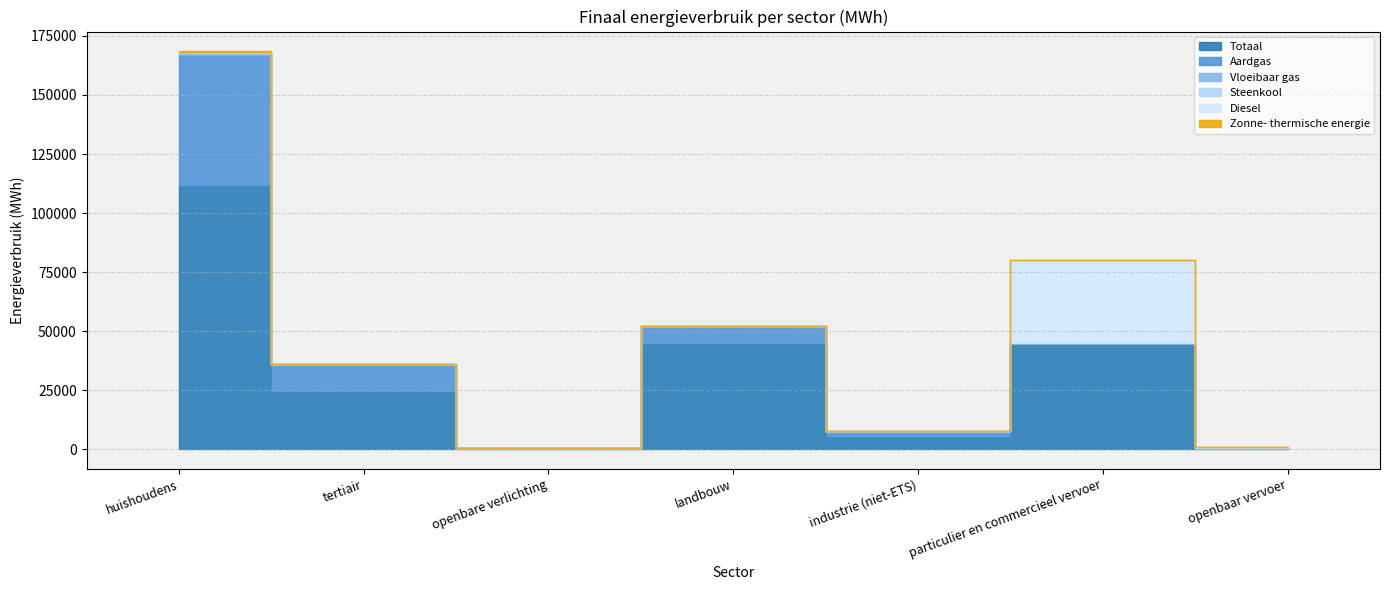

What is the label of the 3rd point from the left?

openbare verlichting